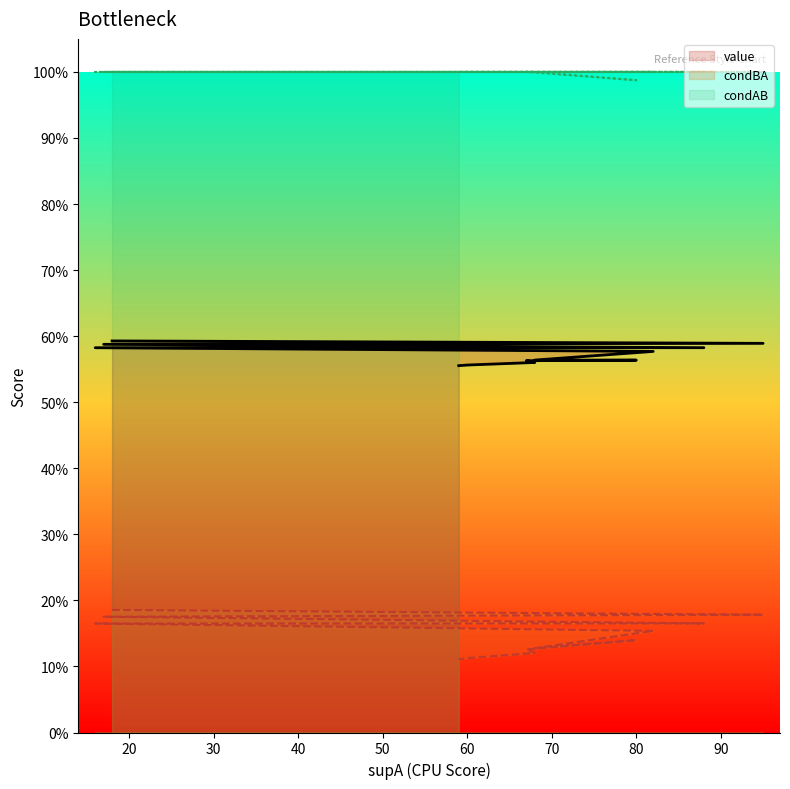

At which label is value closest to 0?

59